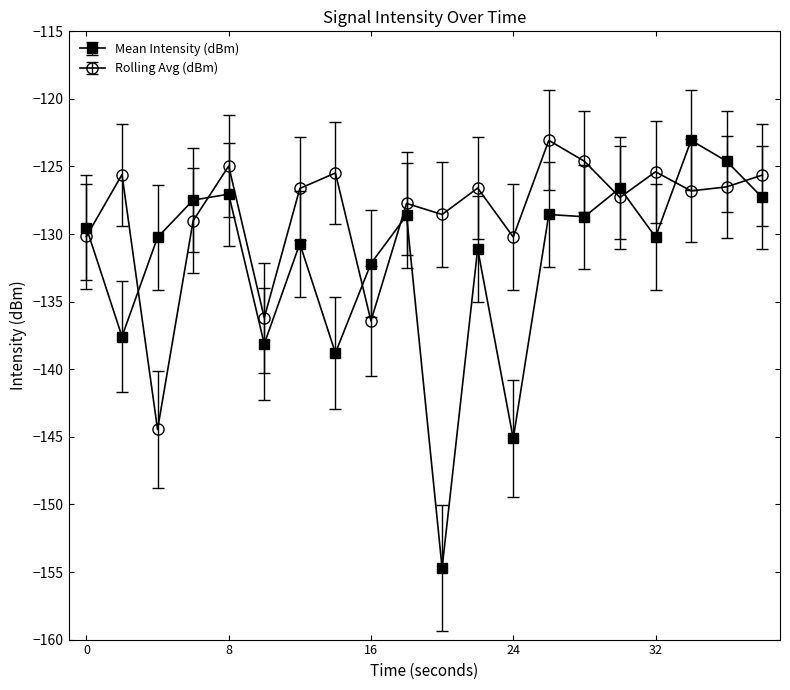

What is the difference between the second highest and minimum values in the Mean Intensity (dBm) series?

30.1